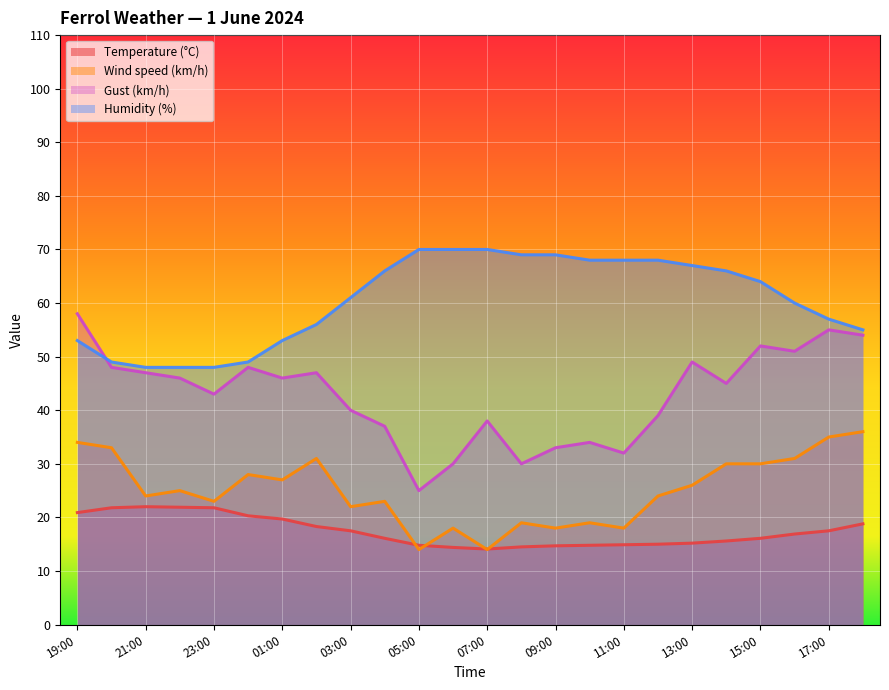

Does the chart display data point markers on the line(s)?

No